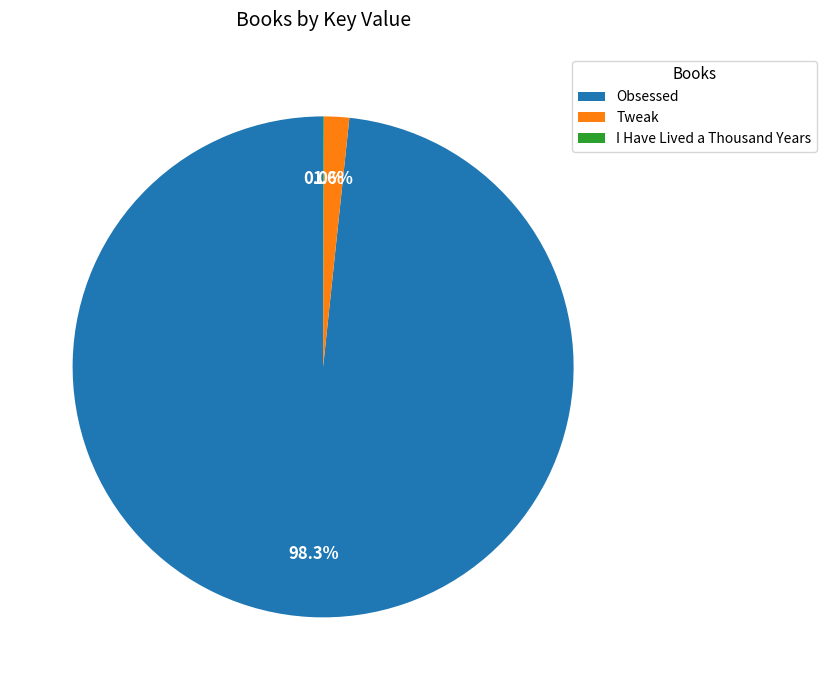

To the nearest percent, what percentage of the pie is Obsessed?

98%